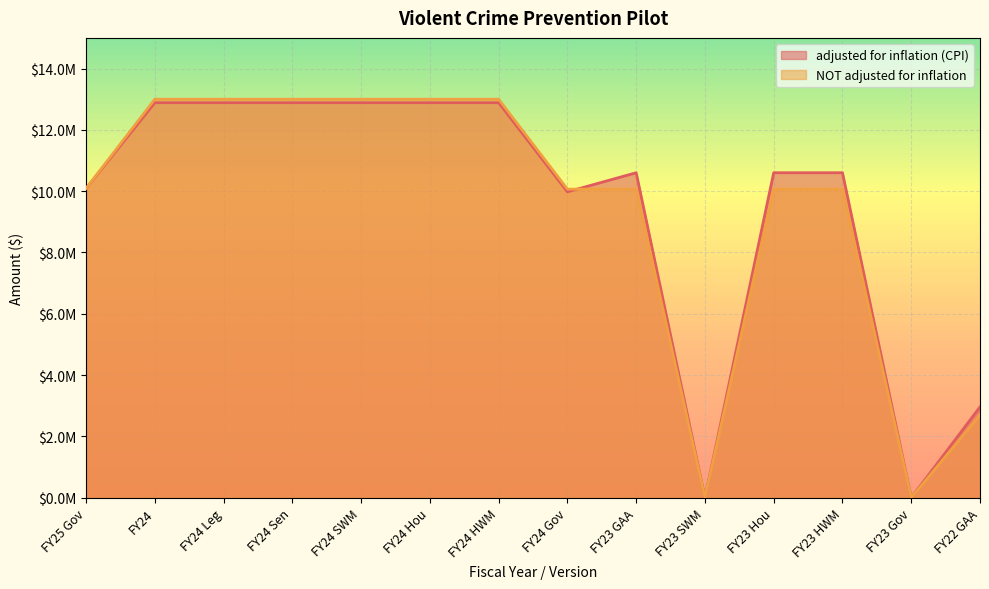

Where does the adjusted for inflation (CPI) series first go above 10601897?

FY24